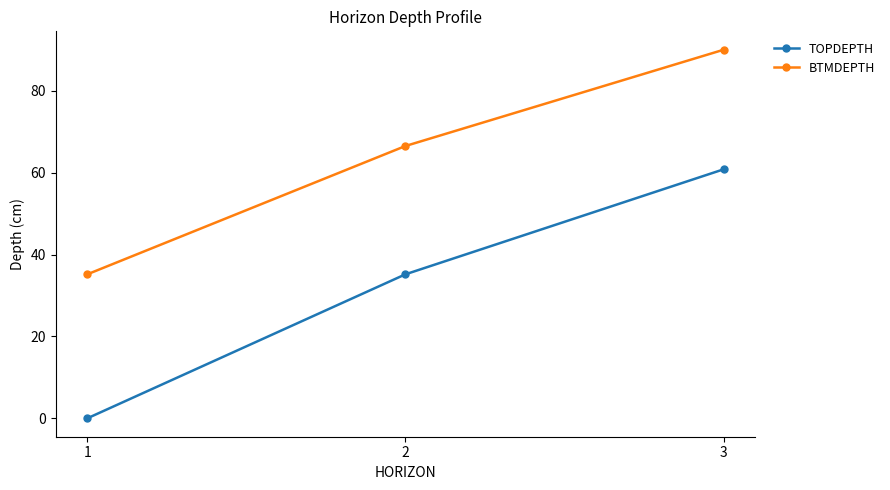

What is the spread (max minus min) of values at 3?

29.2